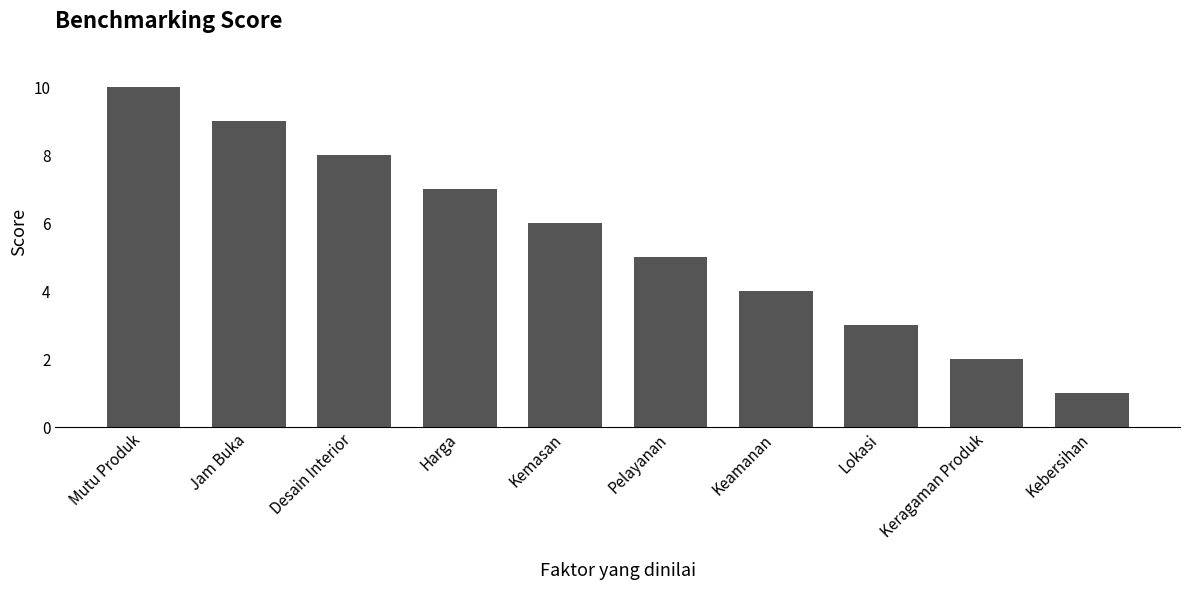

Reading left to right, extract all data points from this chart.

Mutu Produk=10	Jam Buka=9	Desain Interior=8	Harga=7	Kemasan=6	Pelayanan=5	Keamanan=4	Lokasi=3	Keragaman Produk=2	Kebersihan=1